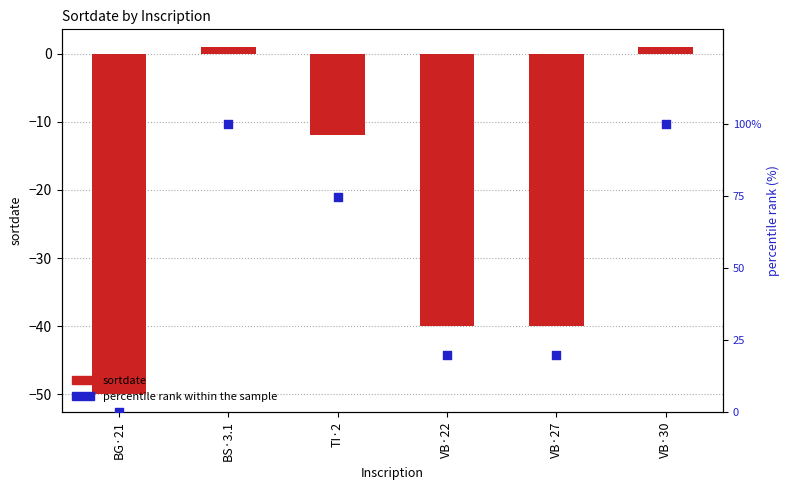

Which series has the widest spread of Y values?

percentile rank within the sample